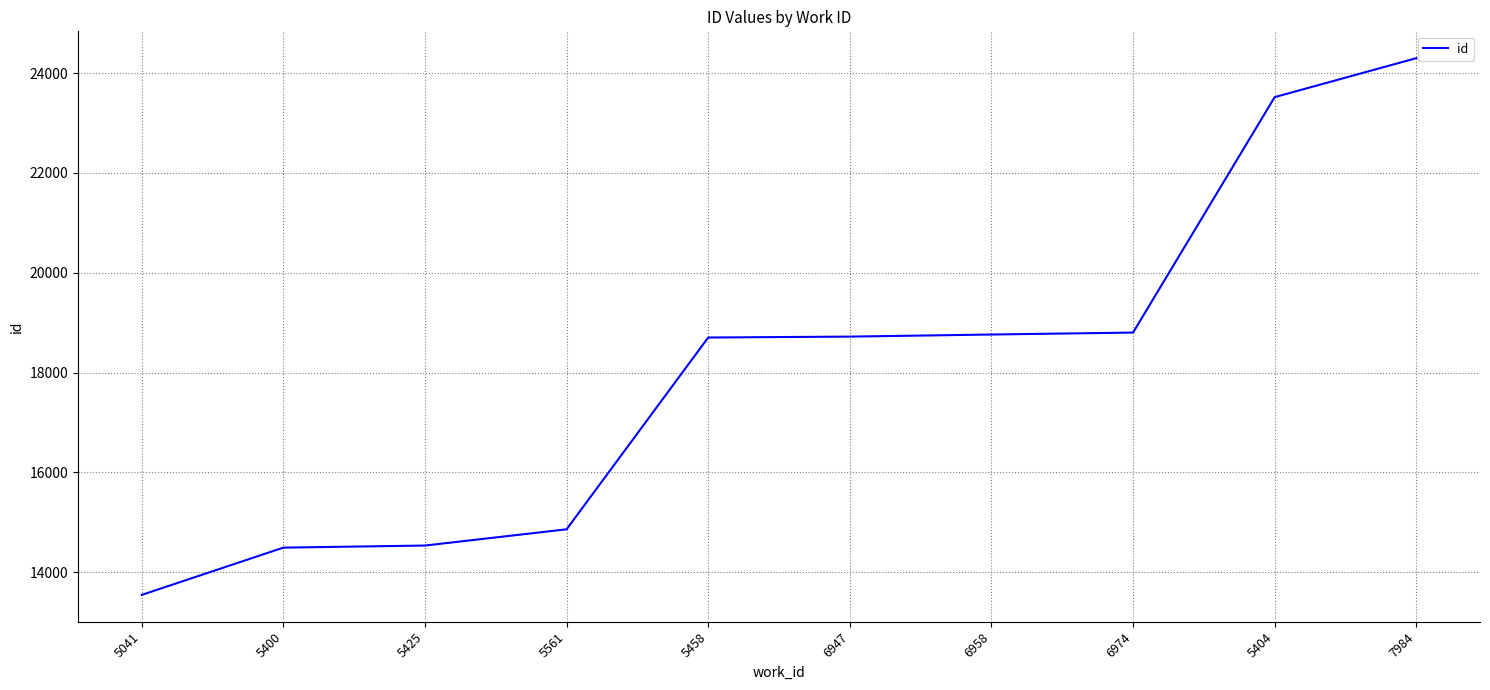

How many values are below 18720?

5